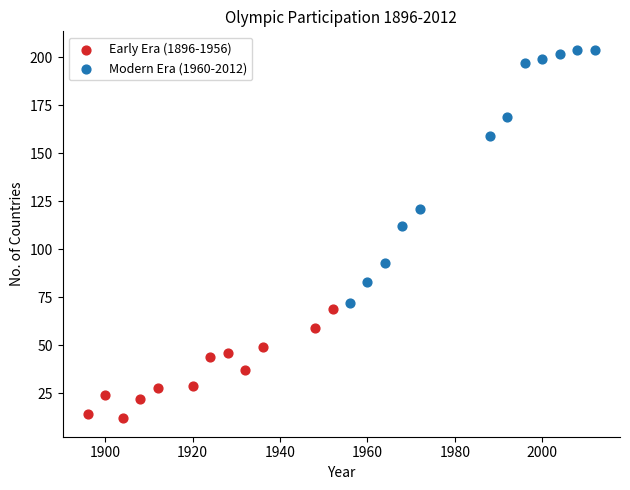

Which series has the largest Y range (max minus min)?

Modern Era (1960-2012)